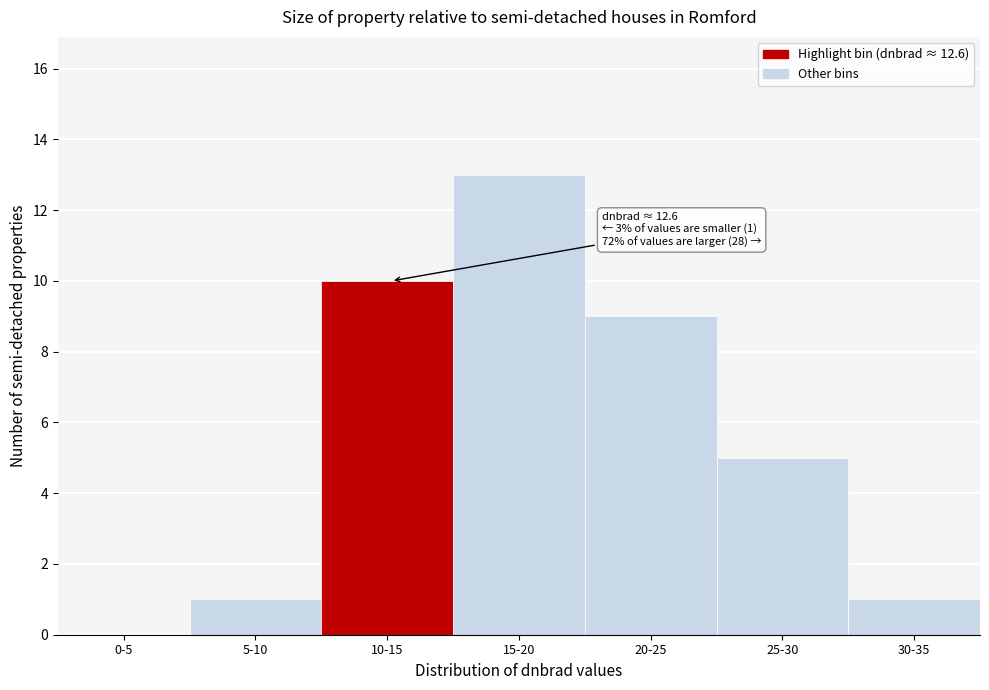

Reading left to right, transcribe all the data shown in this chart.

0-5=0	5-10=1	10-15=10	15-20=13	20-25=9	25-30=5	30-35=1